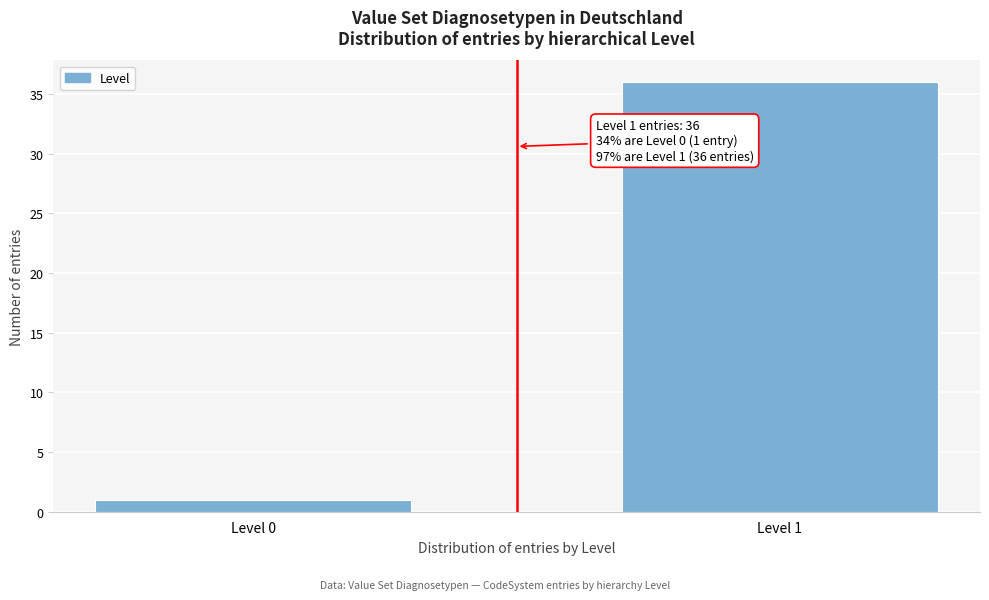

Reading right to left, what are all the values shown in this chart?

36	1